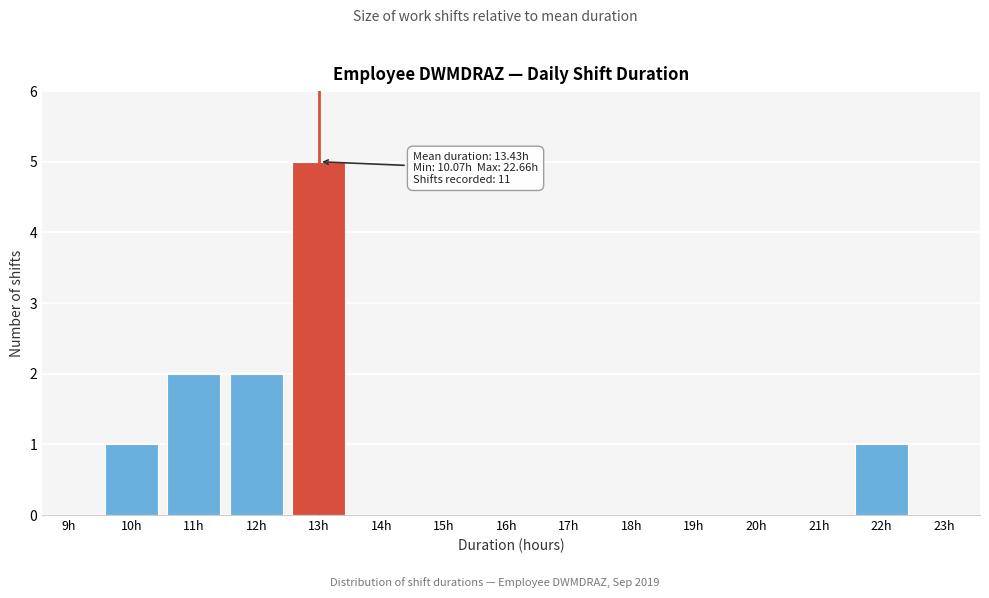

Reading left to right, what are all the values shown in this chart?

9h=0	10h=1	11h=2	12h=2	13h=5	14h=0	15h=0	16h=0	17h=0	18h=0	19h=0	20h=0	21h=0	22h=1	23h=0